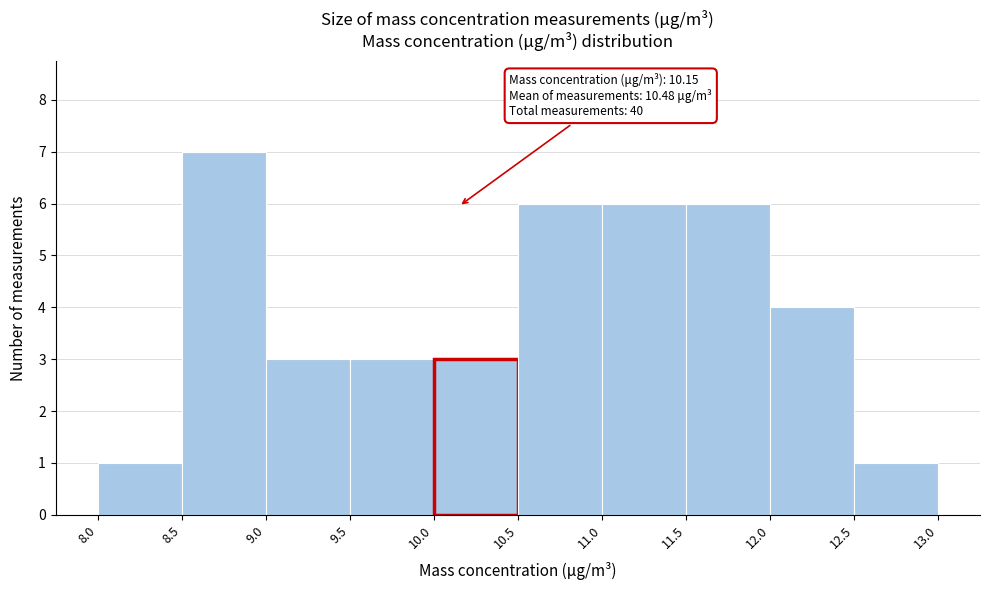

Over which range of the x-axis is the bar tallest?

8.5 to 9.0